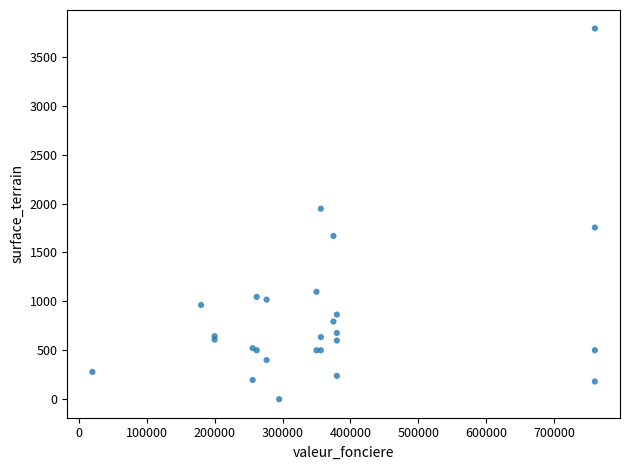

What Y value in the scatter plot is closest to 1894?

1947